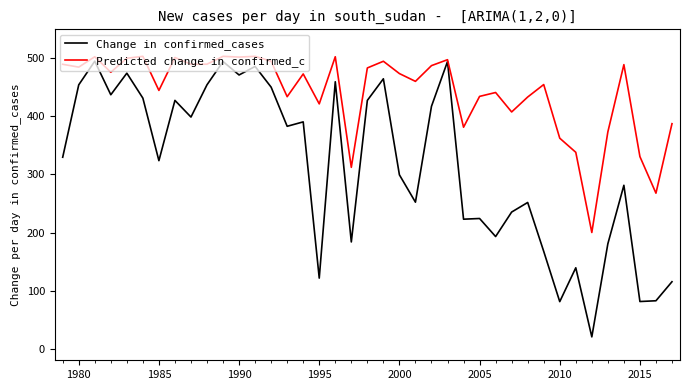

What is the greatest value displayed?

503.5